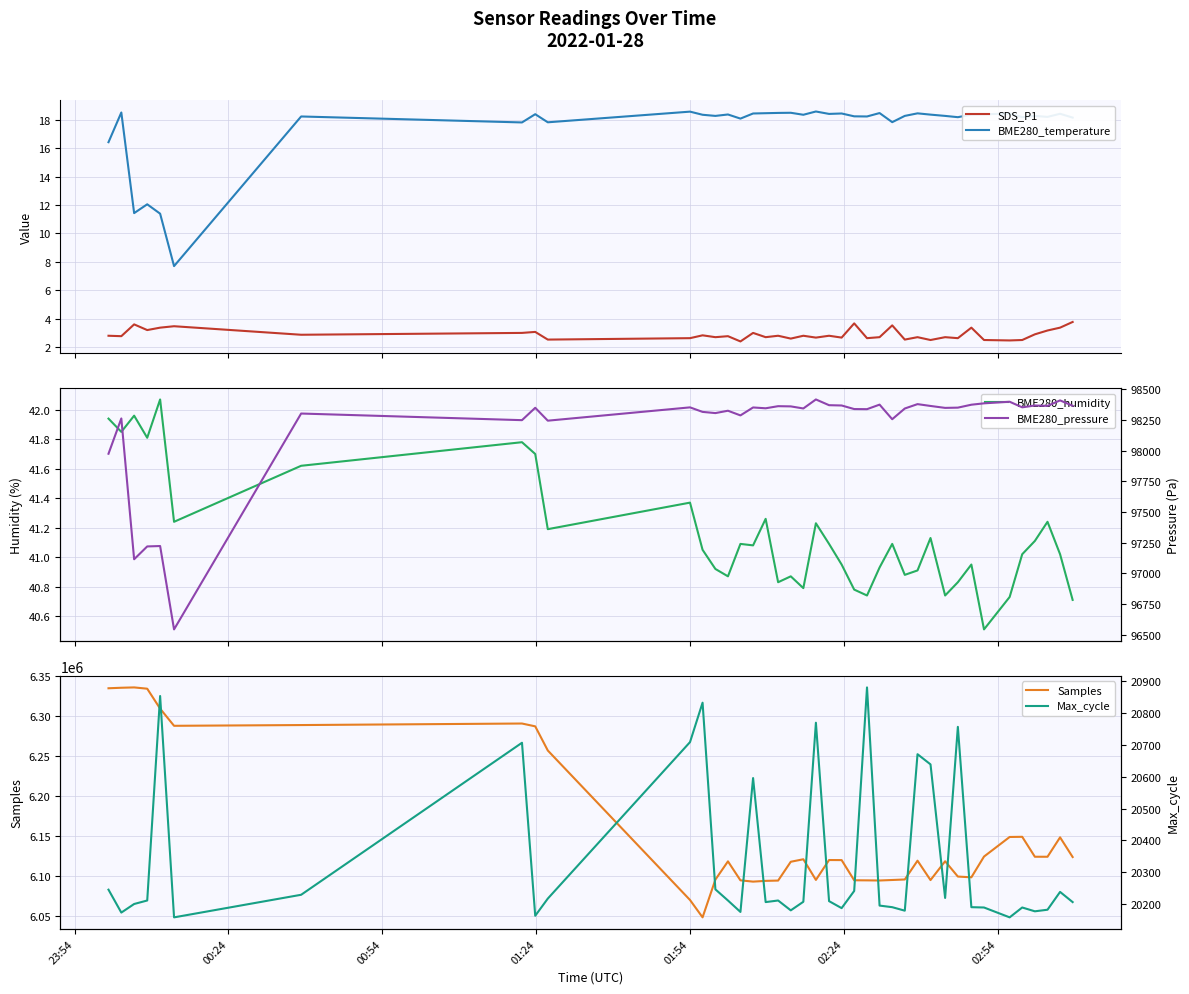

Which series has the largest total across all categories?

Samples